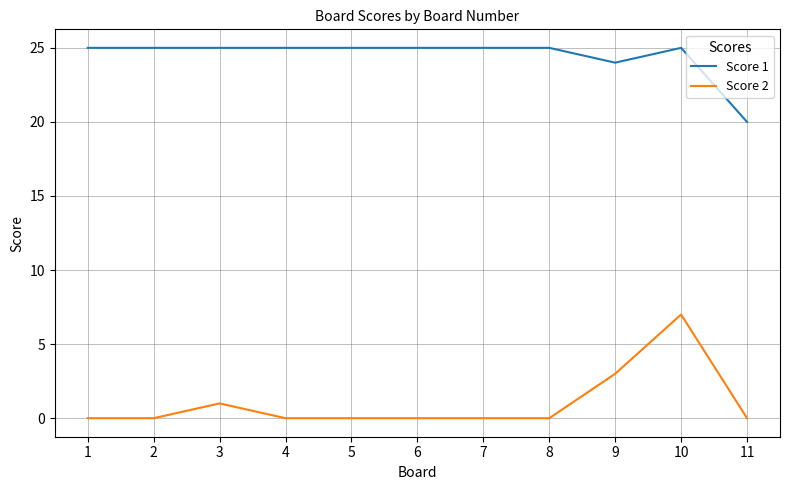

True or false: Score 2 and Score 1 cross at least once.

False